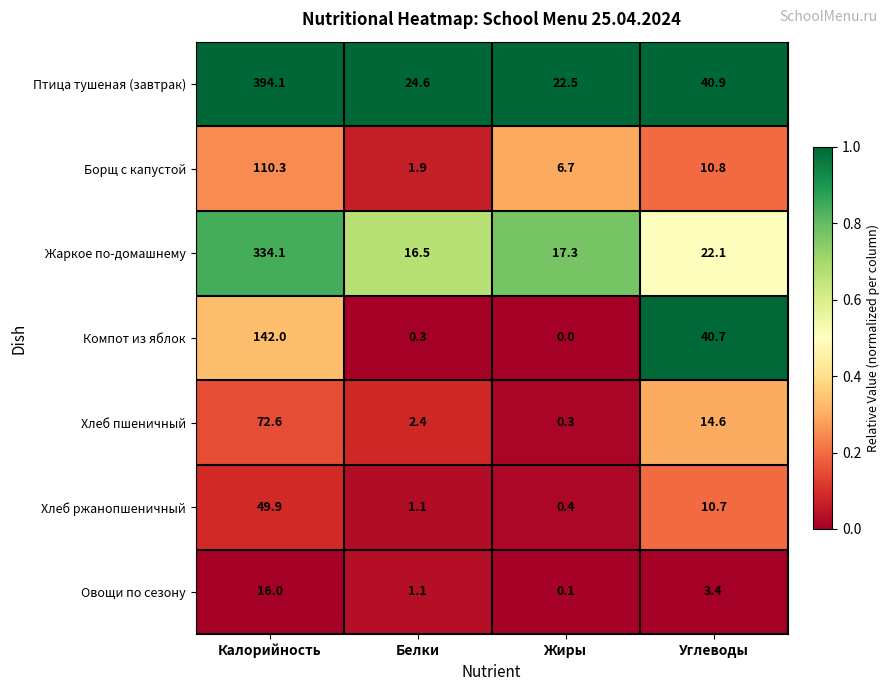

List the labels in order of Борщ с капустой value, largest first.

Калорийность, Углеводы, Жиры, Белки